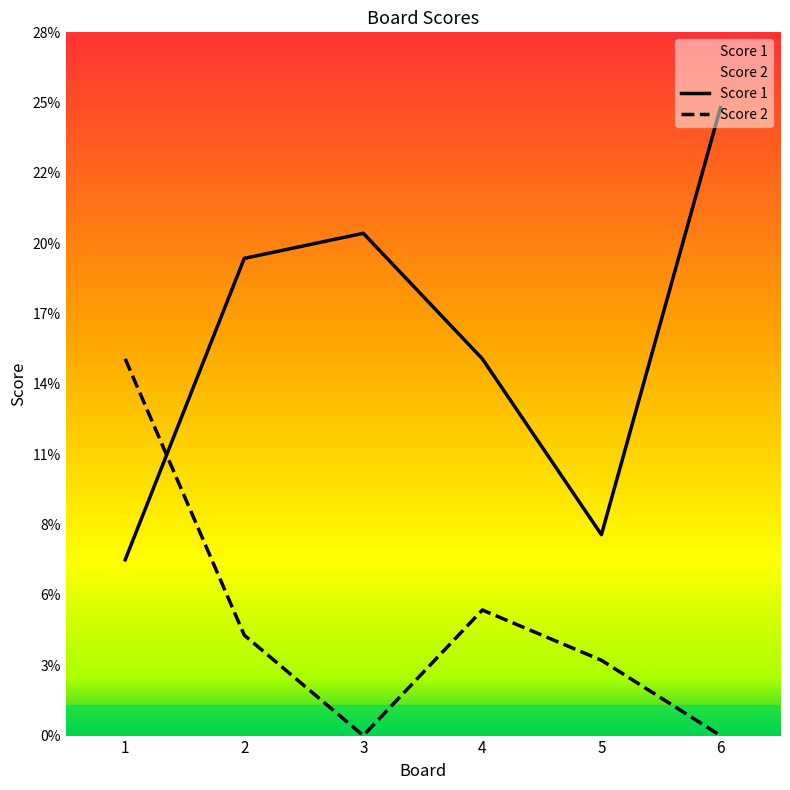

The value of Score 1 at 4 is 23. True or false?

False